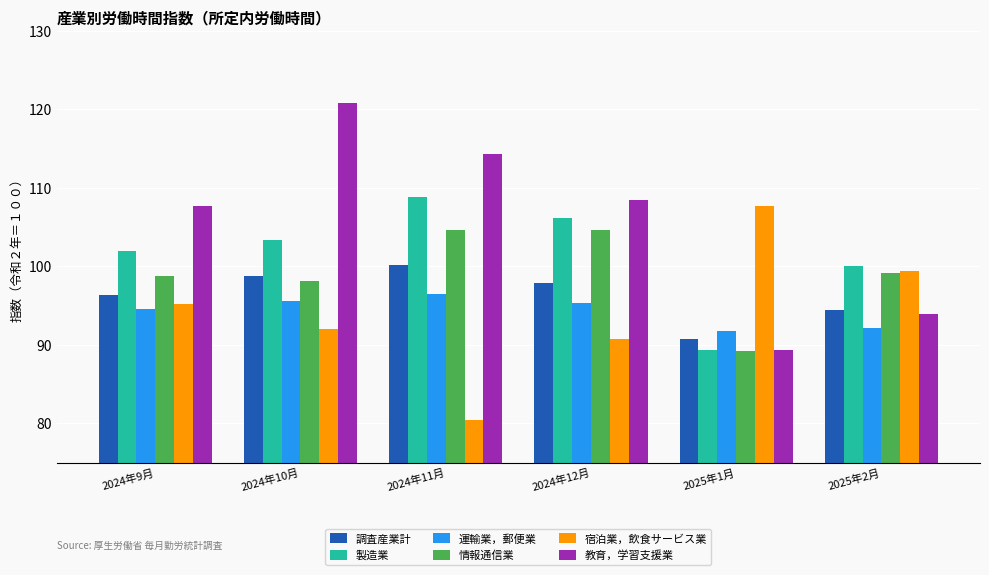

What is the average value of the 製造業 series?

101.6